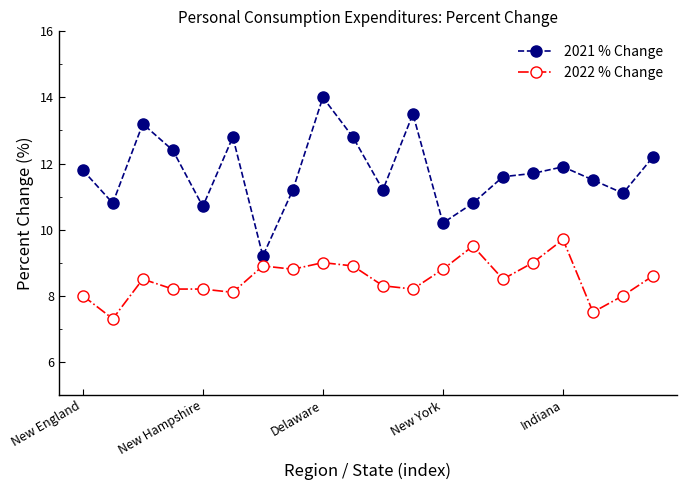

How many data points in 2021 % Change are less than 11?

5